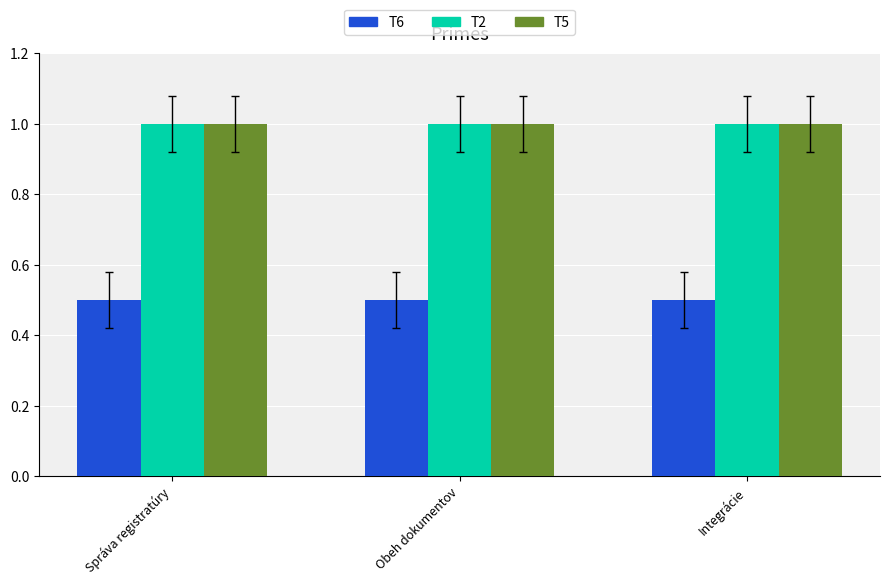

Reading left to right, list all the values displayed in this chart.

T6: Správa registratúry=0.5	Obeh dokumentov=0.5	Integrácie=0.5
T2: Správa registratúry=1.0	Obeh dokumentov=1.0	Integrácie=1.0
T5: Správa registratúry=1.0	Obeh dokumentov=1.0	Integrácie=1.0